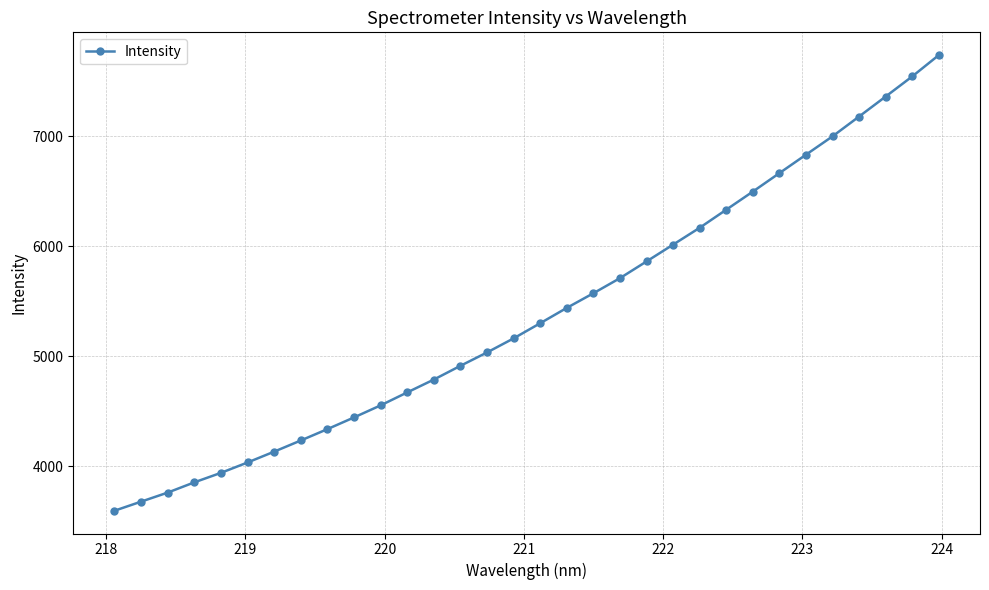

How many data points are above 5300?

16